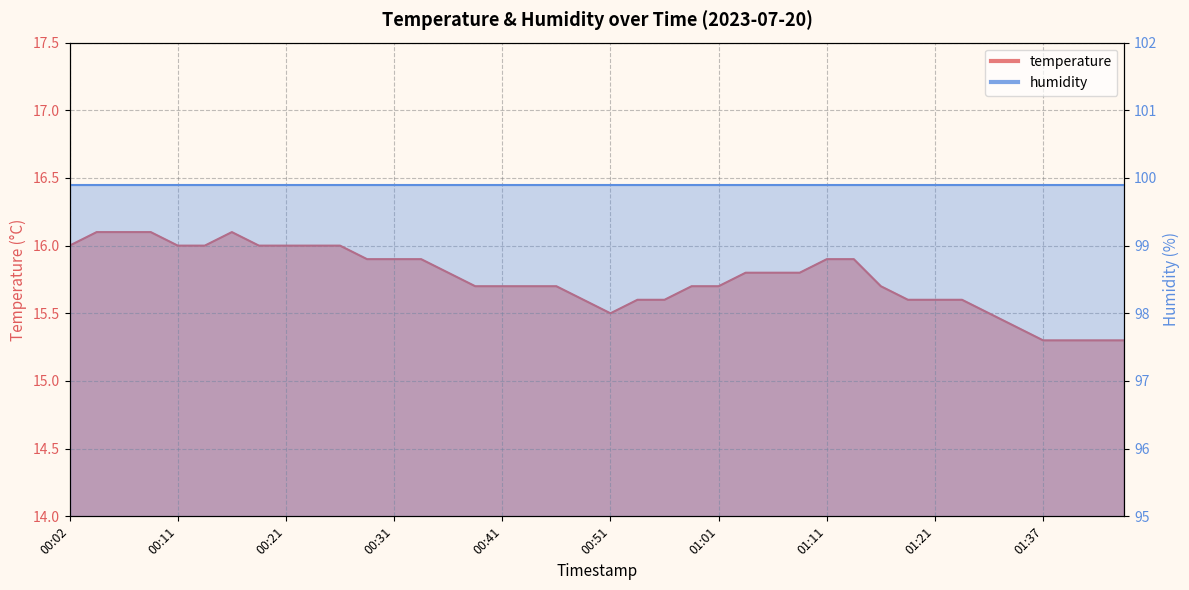

What is the smallest value displayed?

15.3